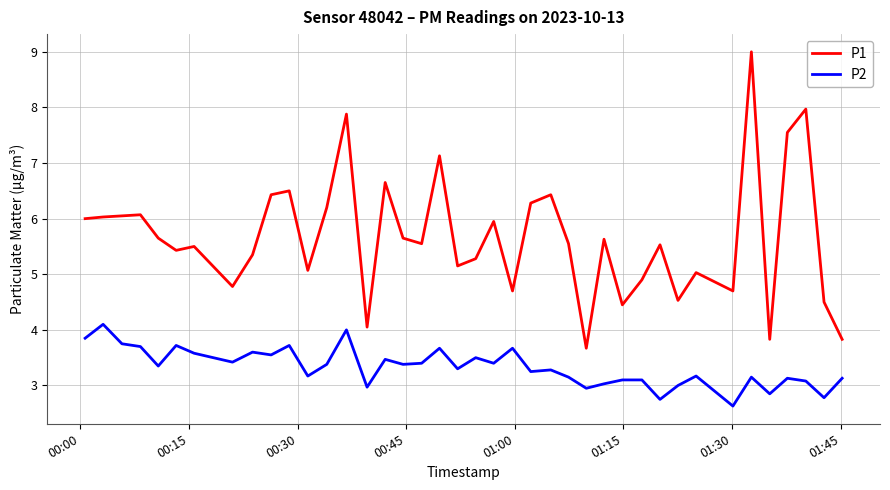

What is the difference between the maximum and minimum values in the P1 series?

5.3